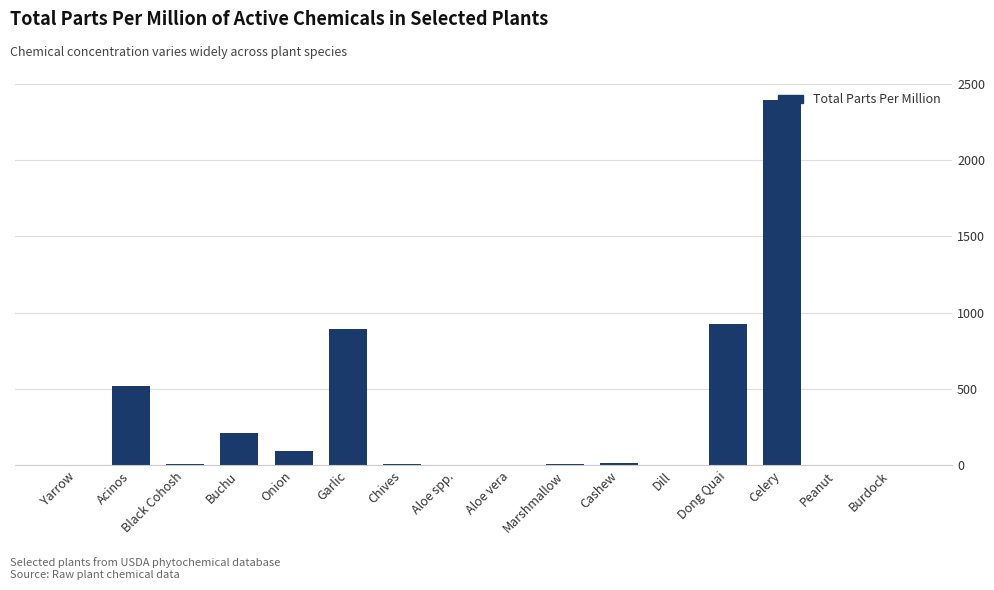

What is the greatest value displayed?

2390.4